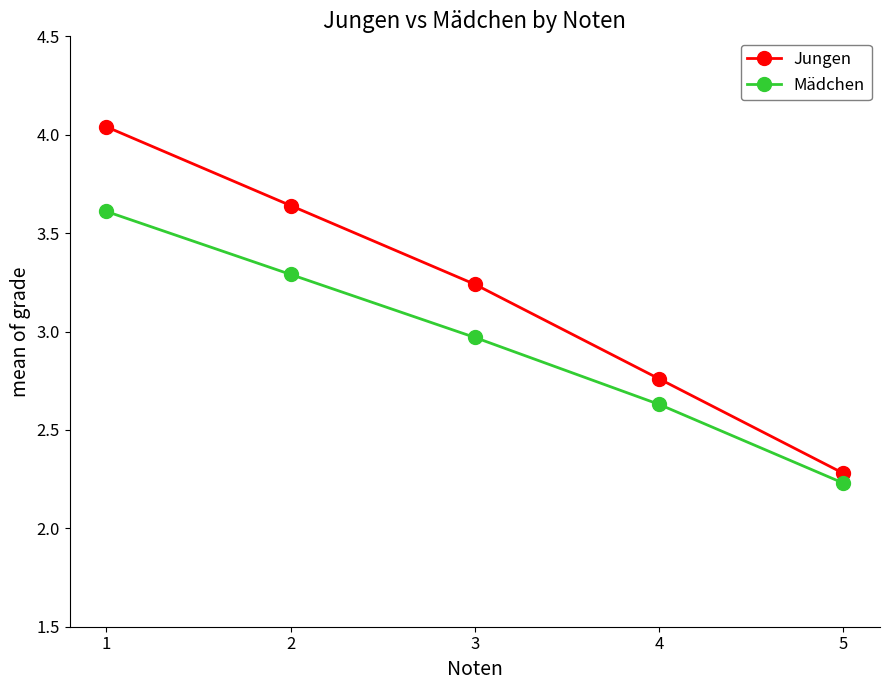

What is the approximate value of Mädchen at 5?

2.2